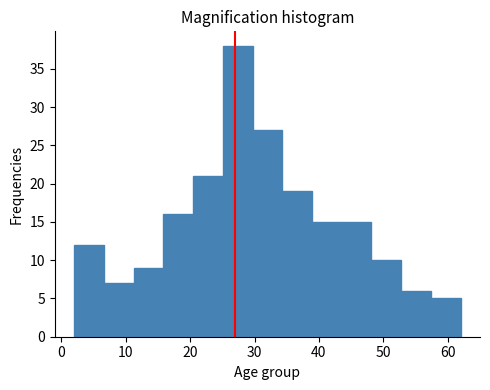

Reading left to right, list every bar in this chart as the range it spans on the x-axis followed by its height. Neither the bar edges nor the heights are printed on the chart, so give them approximately, as read against the axes.

2 to 7: 12
7 to 11: 7
11 to 16: 9
16 to 20: 16
20 to 25: 21
25 to 30: 38
30 to 34: 27
34 to 39: 19
39 to 44: 15
44 to 48: 15
48 to 53: 10
53 to 57: 6
57 to 62: 5